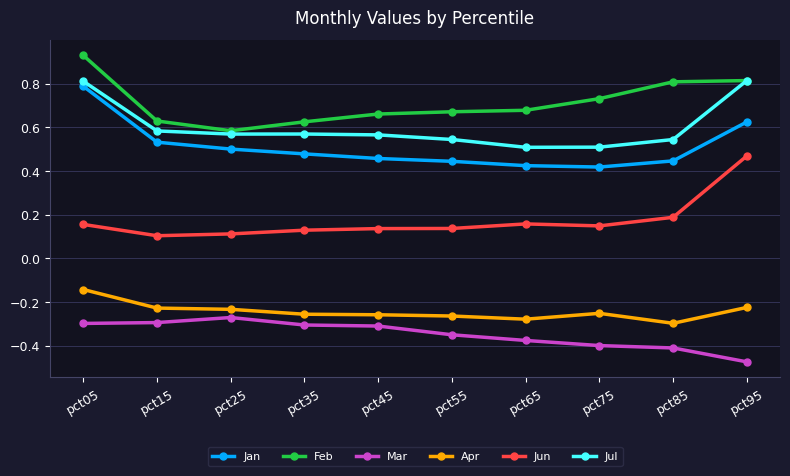

True or false: Jun has more than 0 interior local peaks.

True